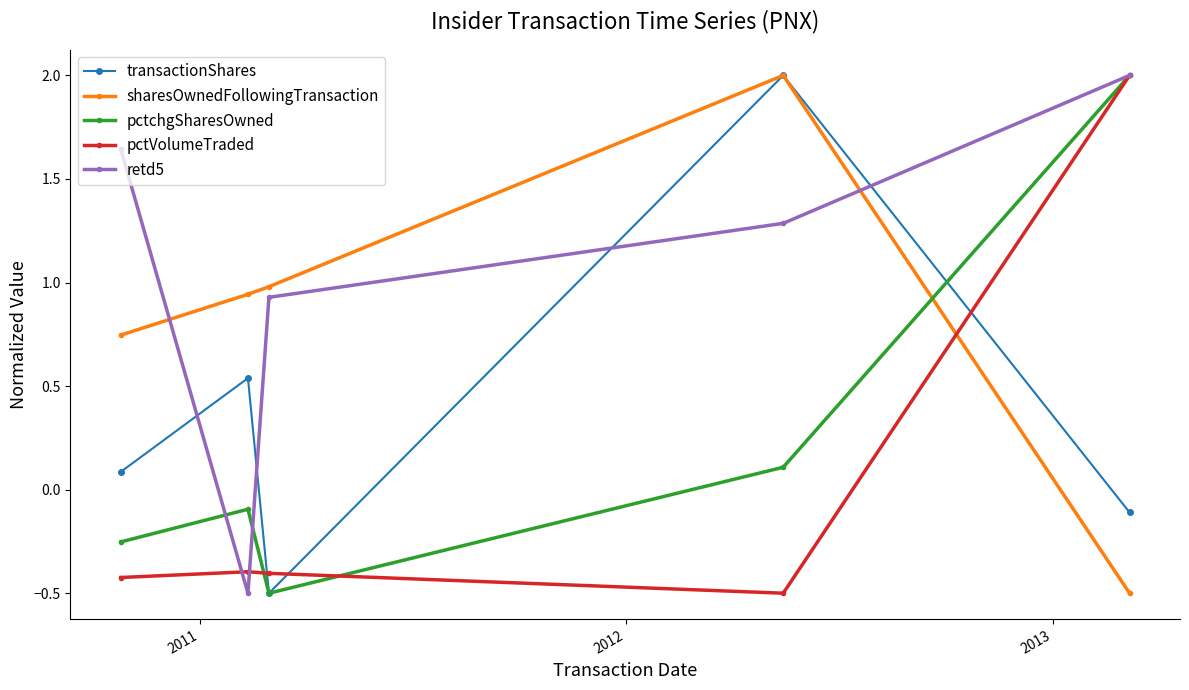

After their last crossing, which series has the higher values: retd5 or transactionShares?

retd5